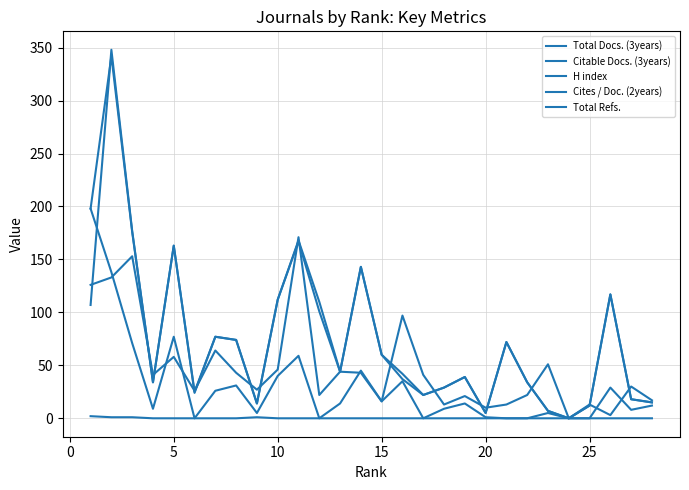

What is the sum of all H index values?

1344